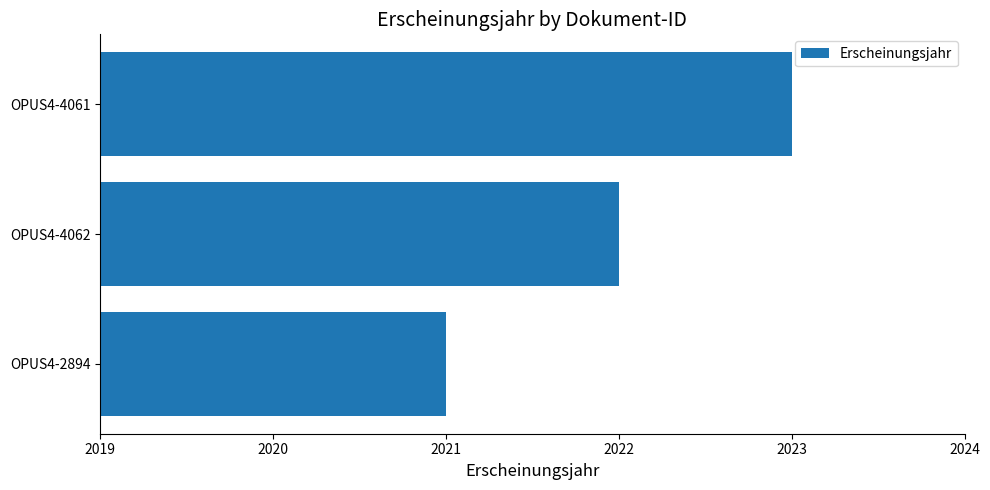

Rank the categories by value from lowest to highest.

OPUS4-2894, OPUS4-4062, OPUS4-4061